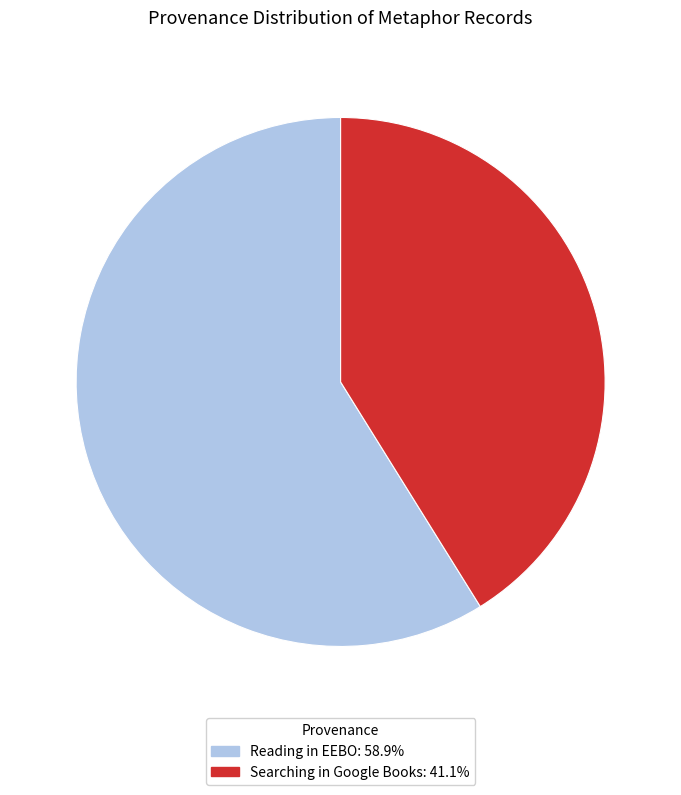

Combined, do Reading in EEBO: 58.9% and Searching in Google Books: 41.1% account for over 50%?

Yes